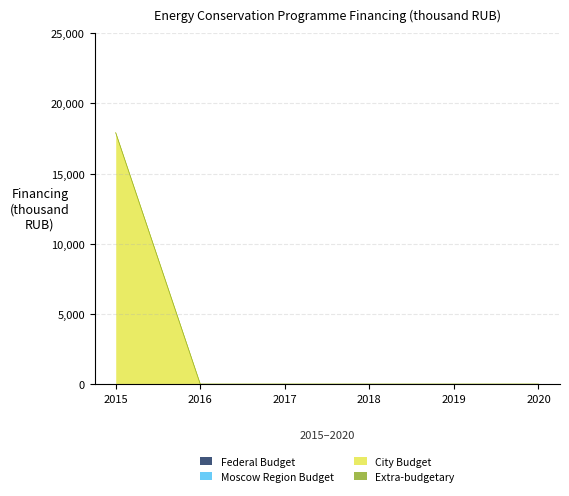

Reading right to left, transcribe all the data shown in this chart.

Federal Budget: 0	0	0	0	0	0
Moscow Region Budget: 0	0	0	0	0	0
City Budget: 0	0	0	0	0	17910
Extra-budgetary: 0	0	0	0	0	0
Total Financing: 0	0	0	0	0	17910